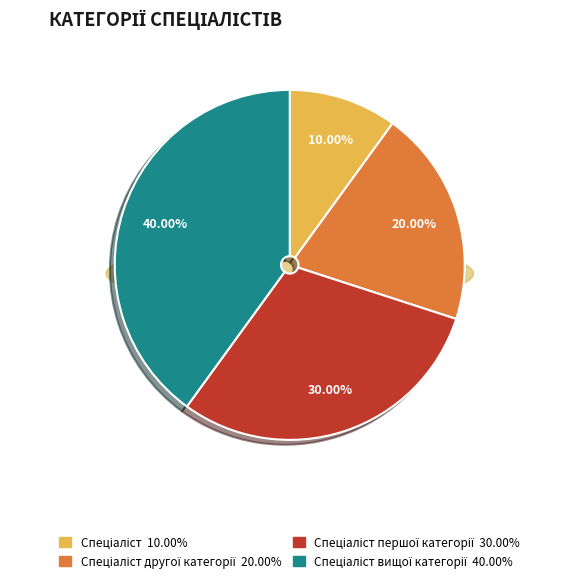

True or false: Спеціаліст першої категорії accounts for 15% of the total.

False